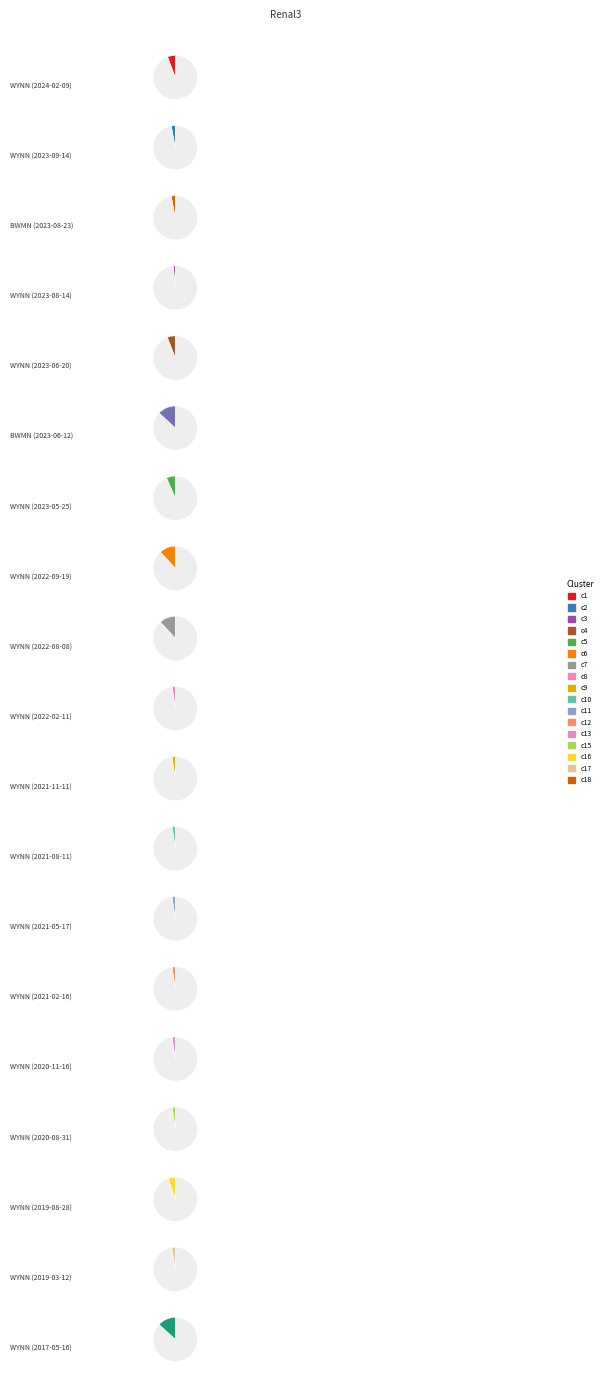

How many slices are in this pie chart?

19